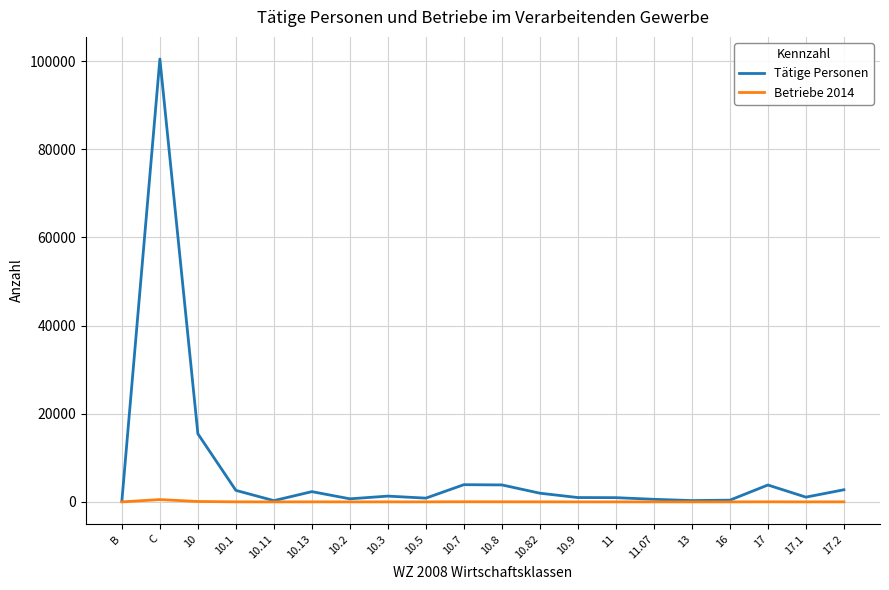

List the series in order of their overall mean, highest first.

Tätige Personen, Betriebe 2014